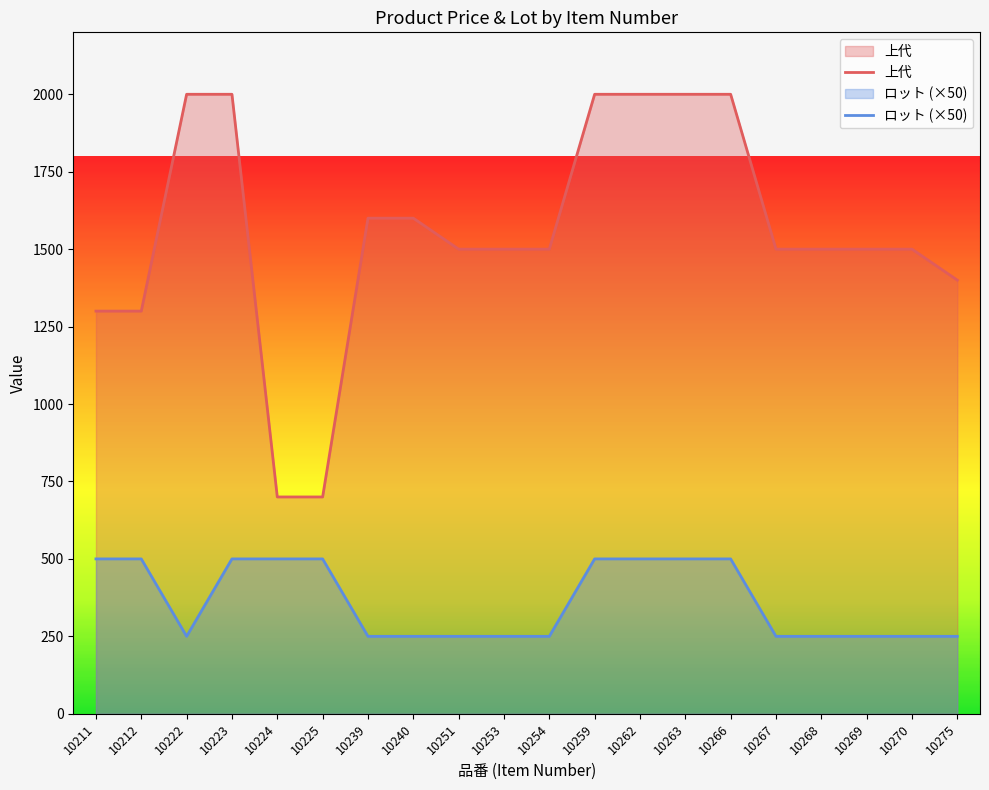

How many lines are shown in the chart?

2